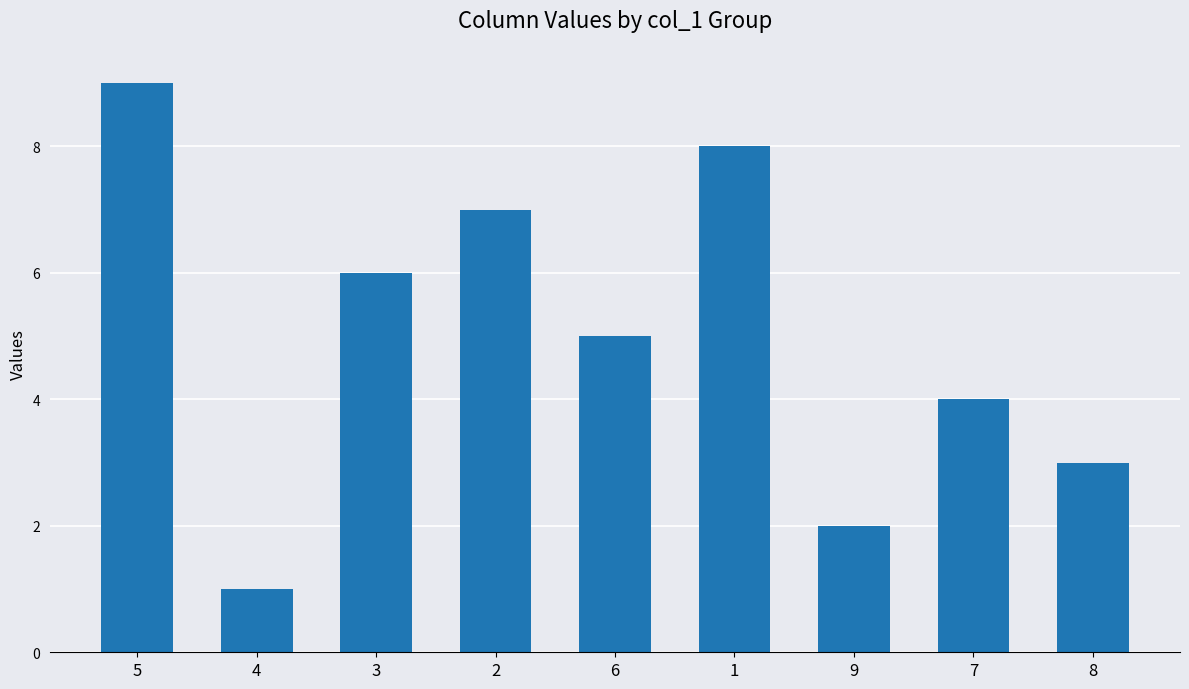

List the labels in order of value, largest first.

5, 1, 2, 3, 6, 7, 8, 9, 4